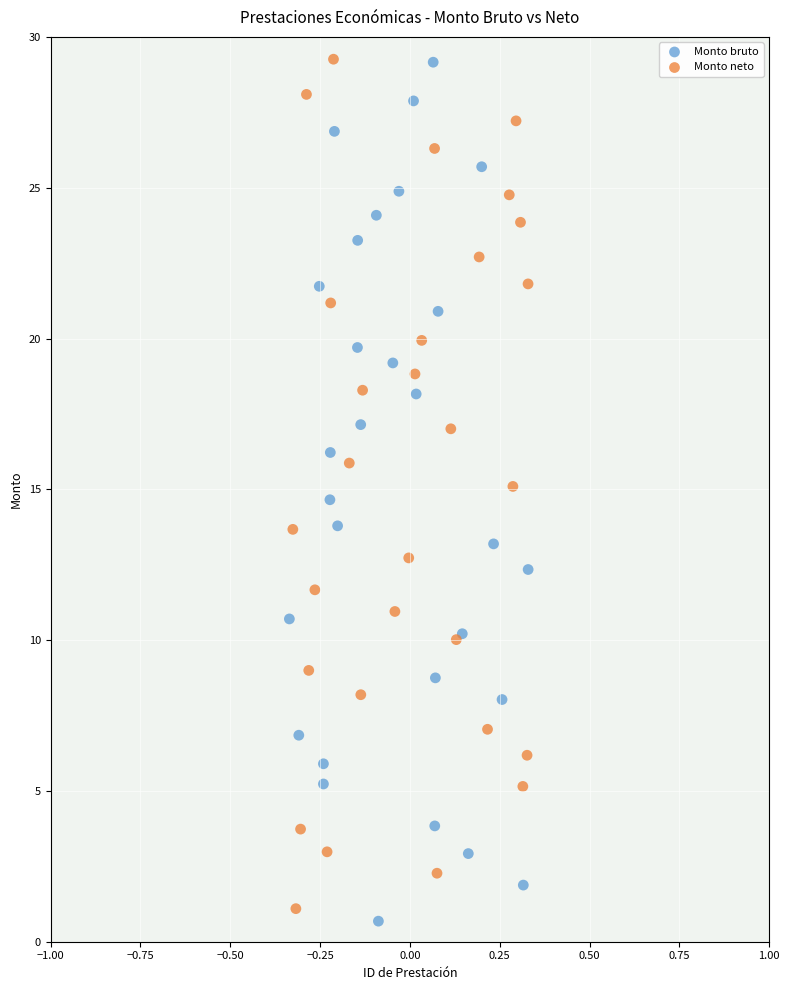

Which series has the largest Y range (max minus min)?

Monto bruto